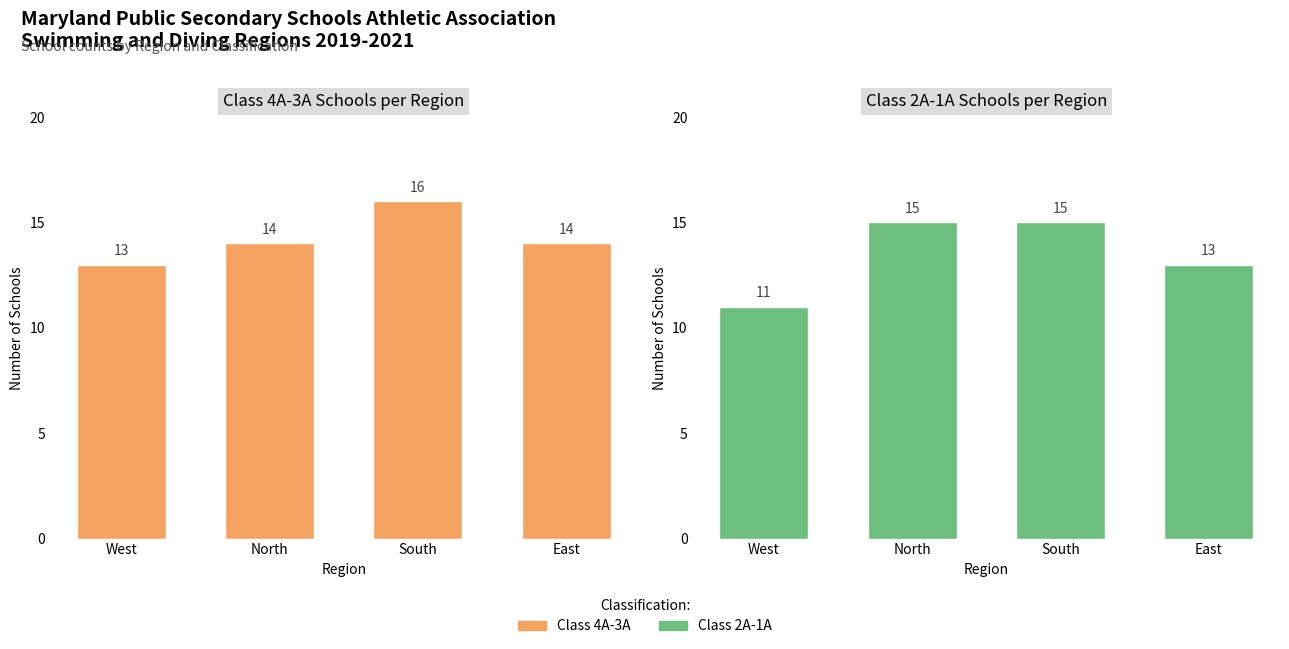

How many series are shown in this chart?

2